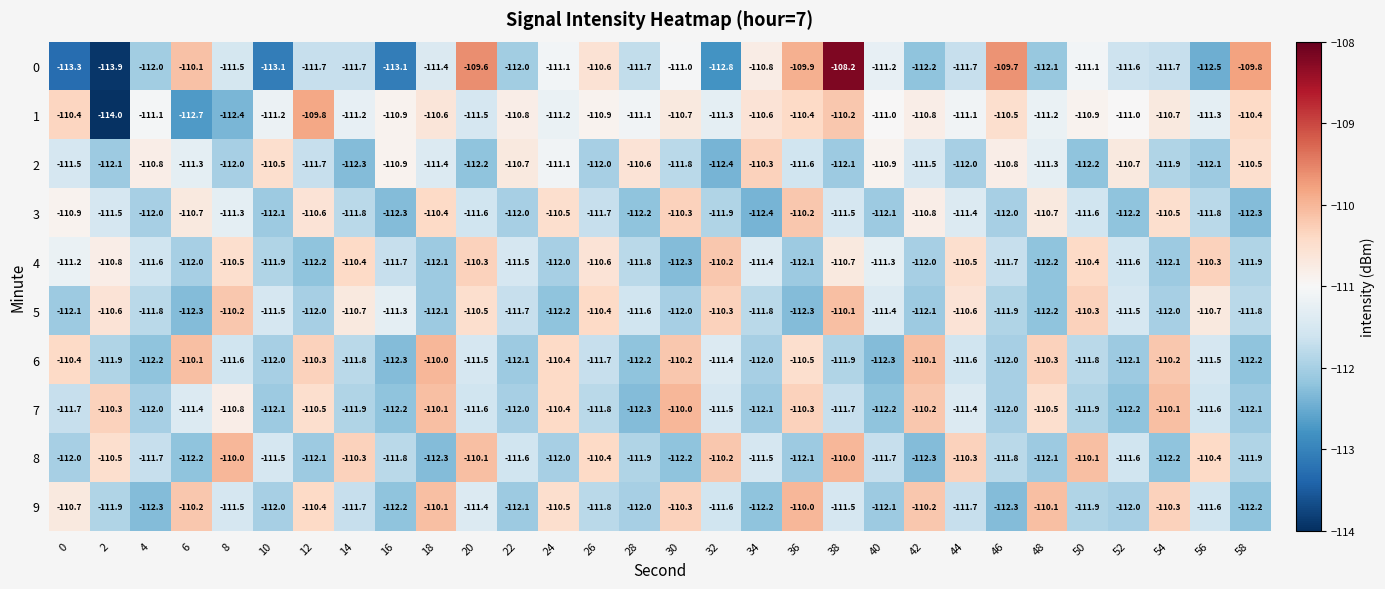

What is the maximum value shown in the chart?

-108.2